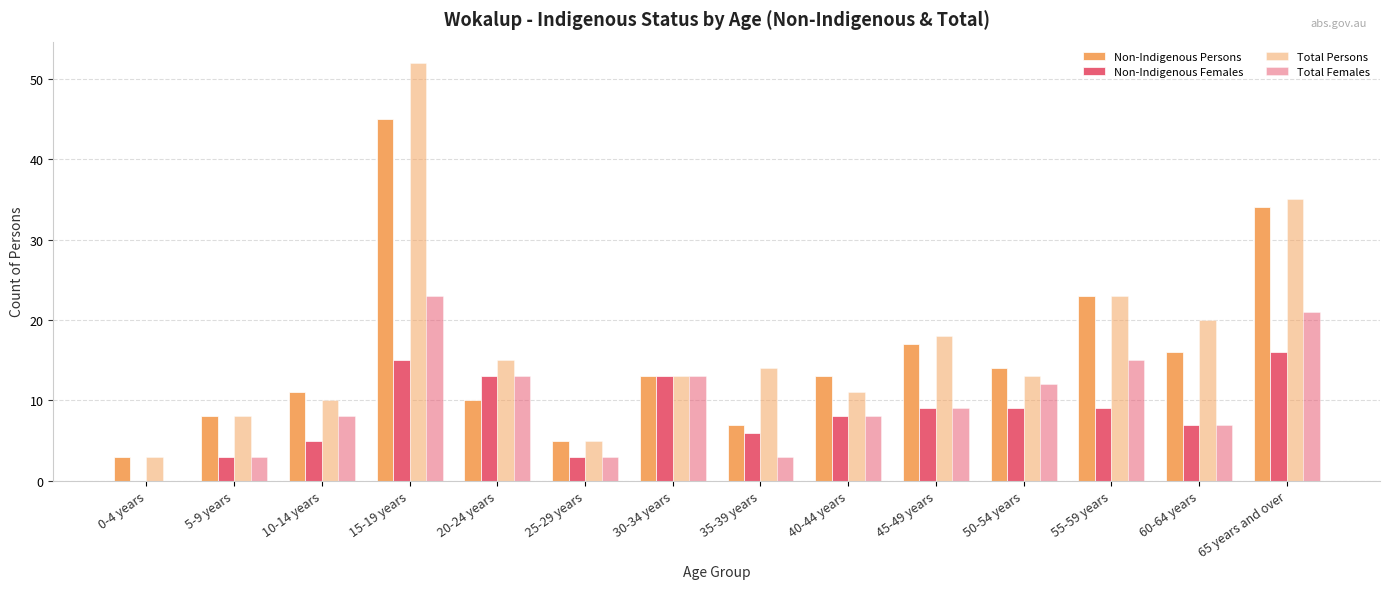

Which series has the largest range (max minus min)?

Total Persons